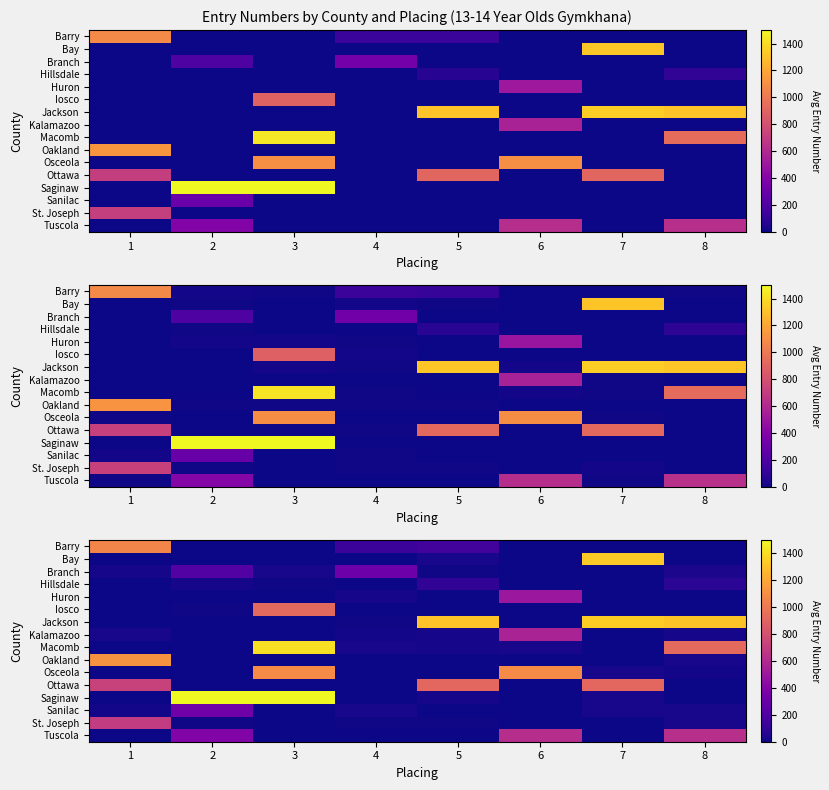

Which has a higher value, 8 or 2?

8